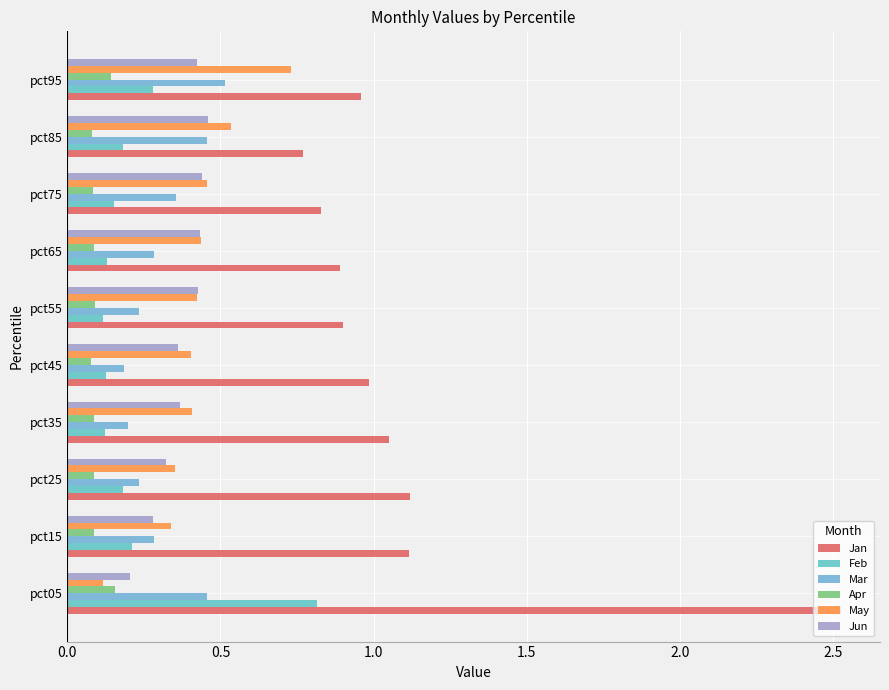

What is the difference between the maximum and minimum values in the Feb series?

0.7